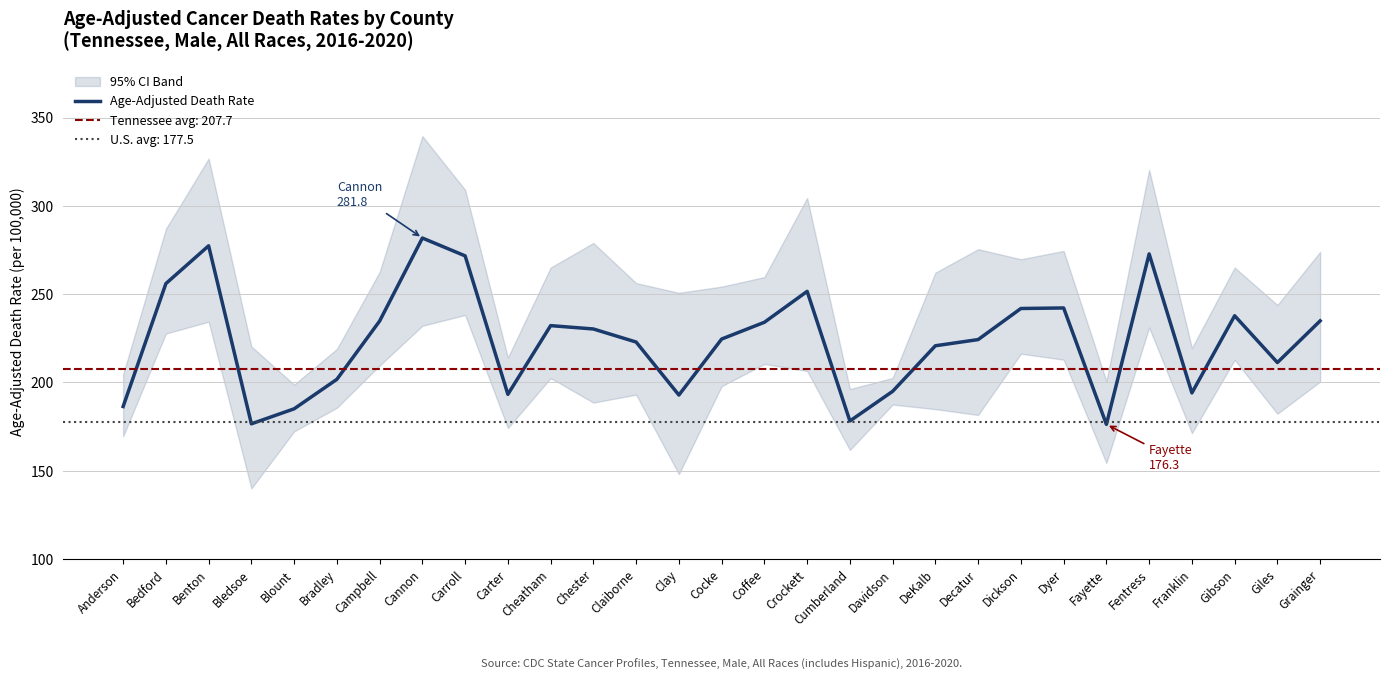

Which has a higher value, Bedford or Gibson?

Bedford